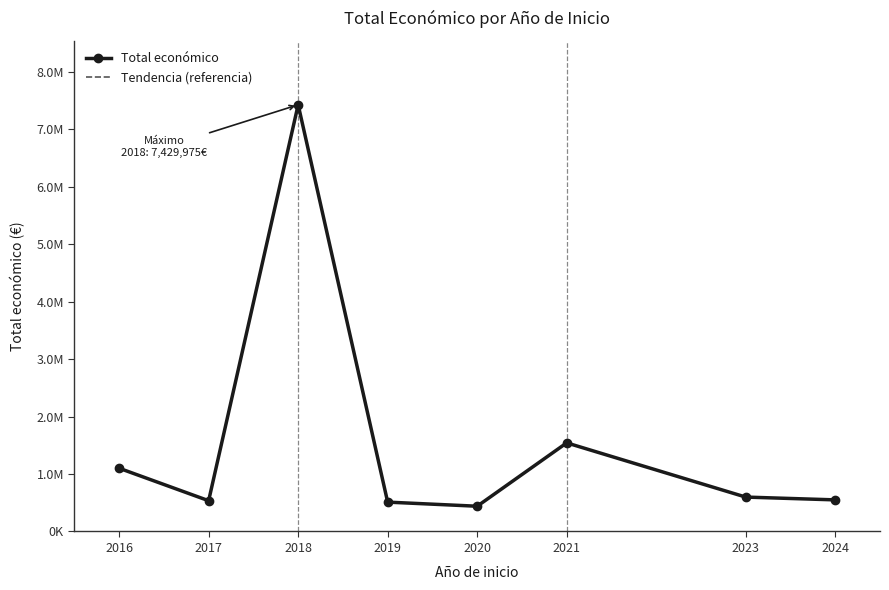

The value of Total económico at 2020 is 219921. True or false?

False